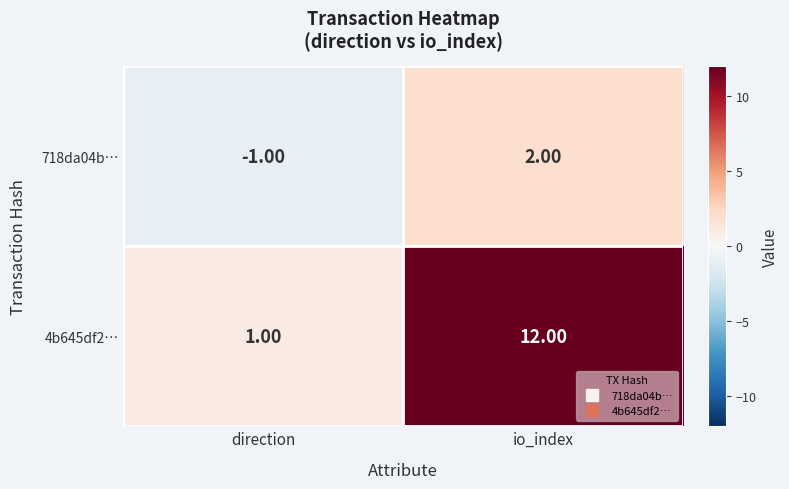

How many distinct data groups are displayed?

2